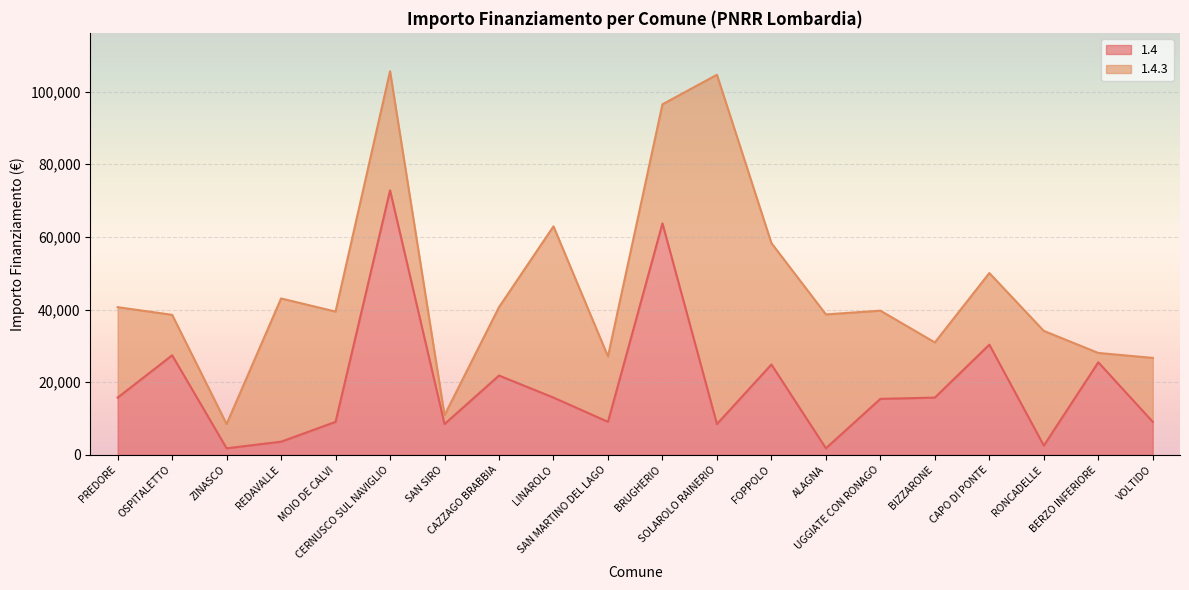

Is it true that the value at CERNUSCO SUL NAVIGLIO is 109236?

False